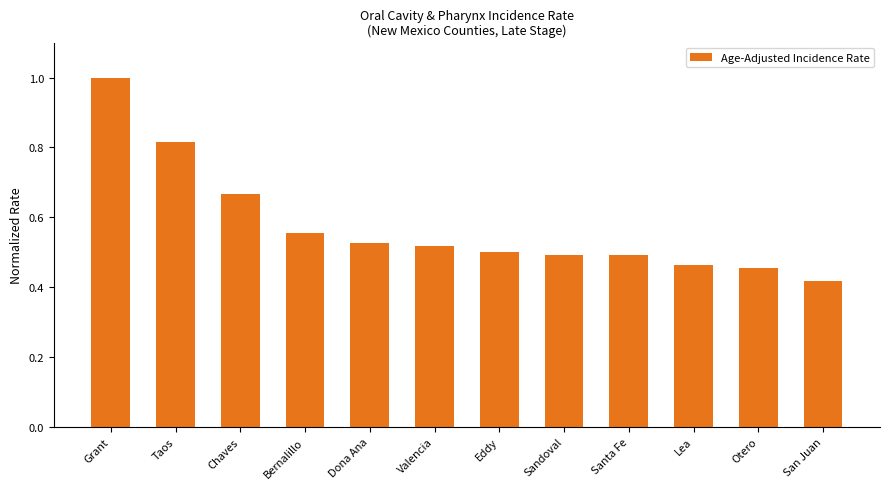

At which label is the value closest to 0?

San Juan